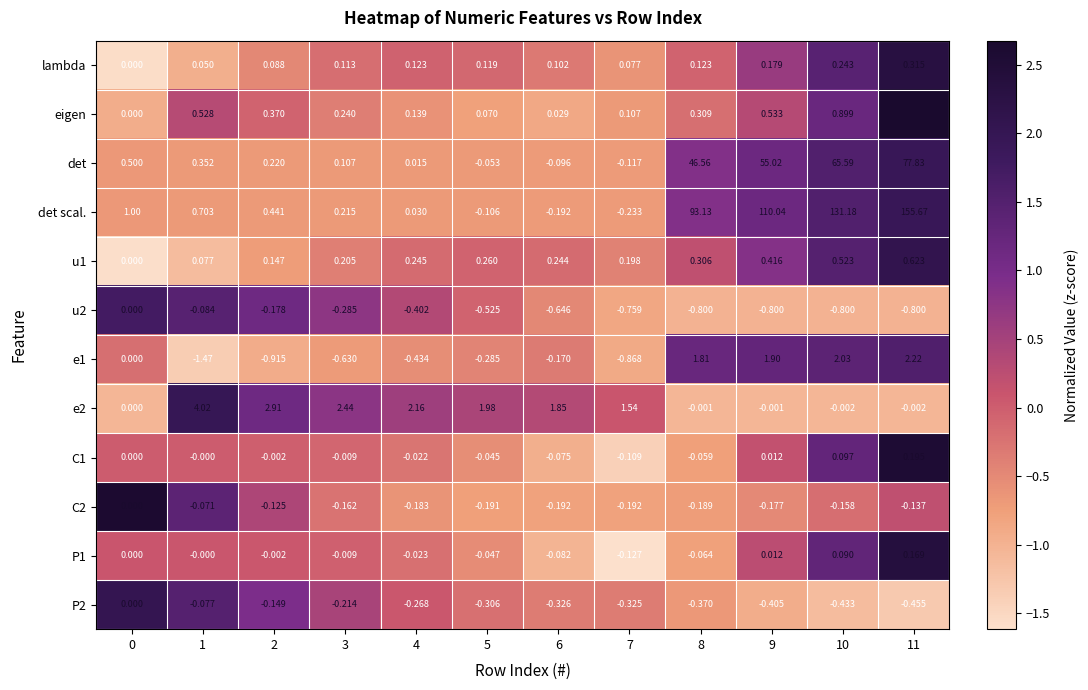

Count the number of categories in the chart.

12